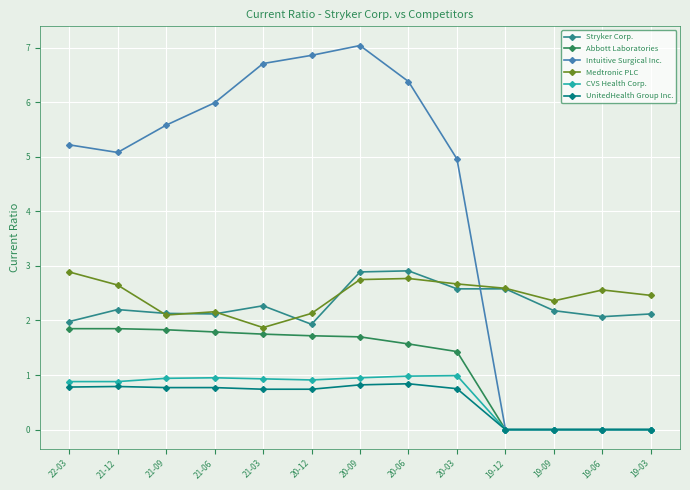

True or false: Medtronic PLC has a value of 3.2 at 21-09.

False